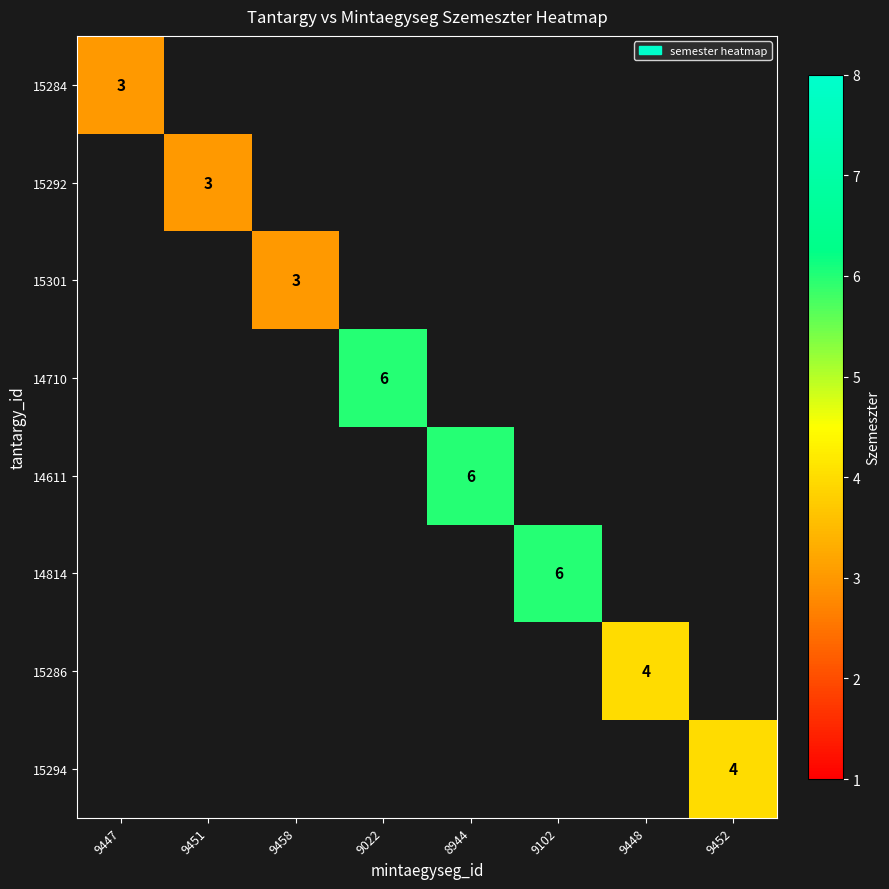

Is it true that 15301 equals 4 at 9458?

False